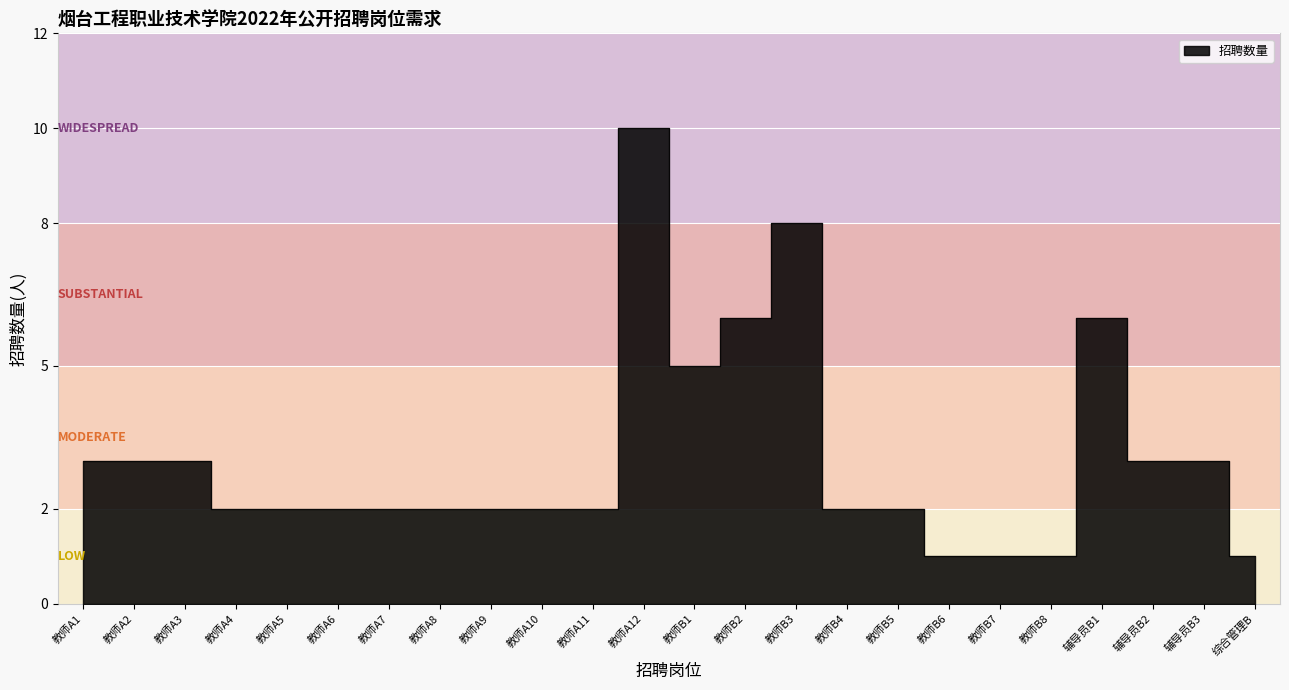

Where is the data nearest to the value 5?

教师B1